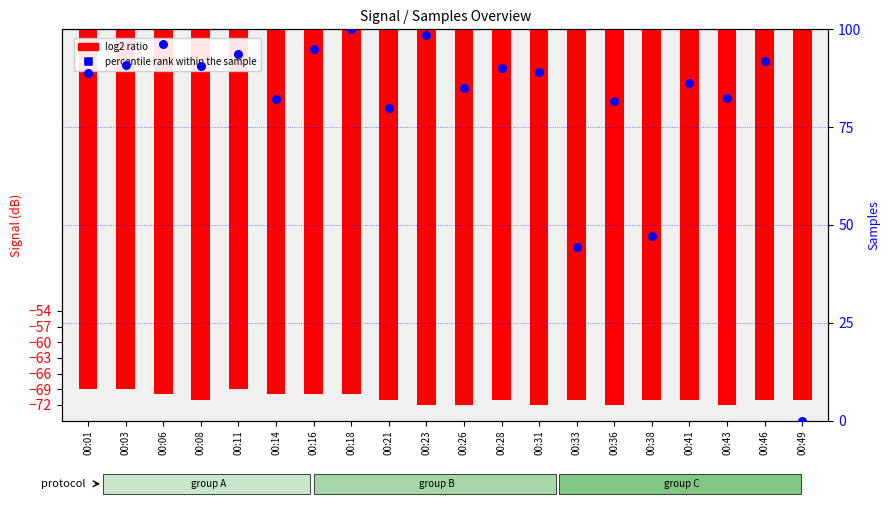

At which category is the sum across all series the highest?

00:18